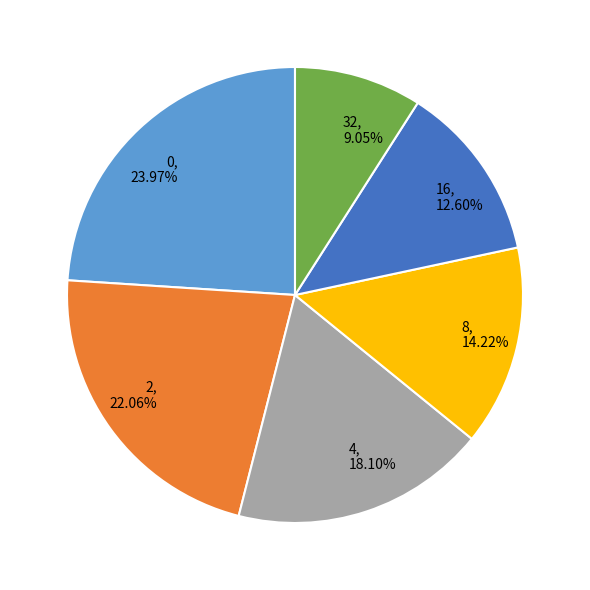

Count the number of slices in the pie.

6